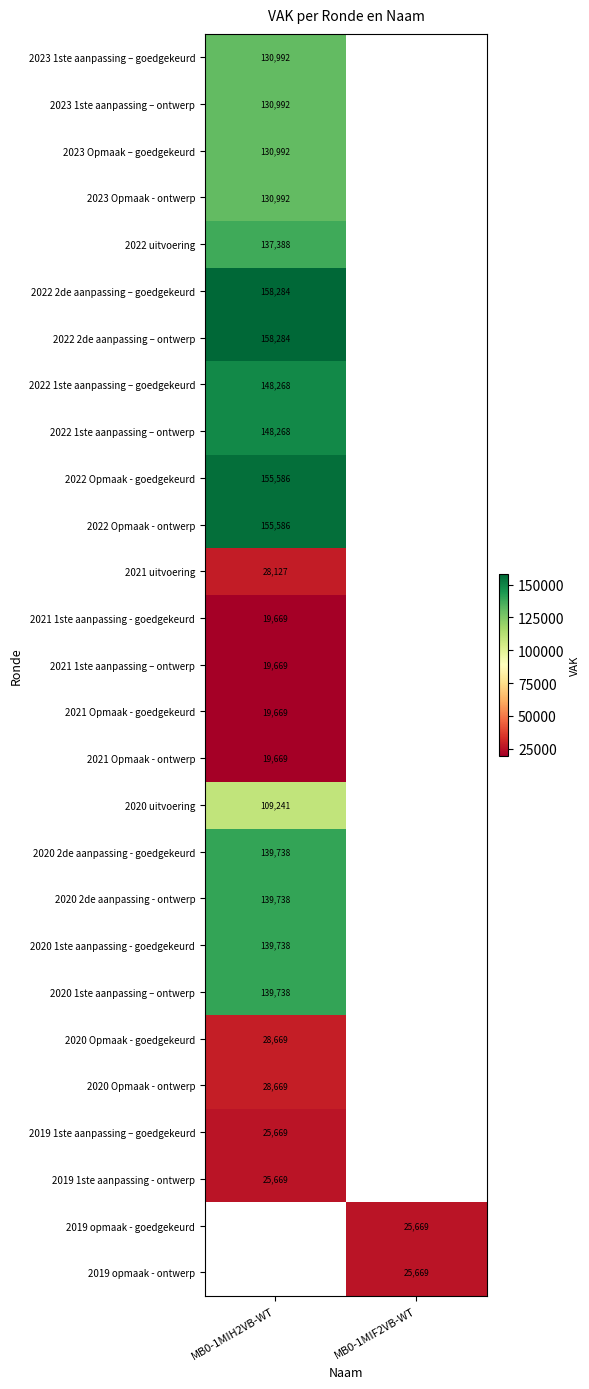

What is the smallest value displayed?

19669.0